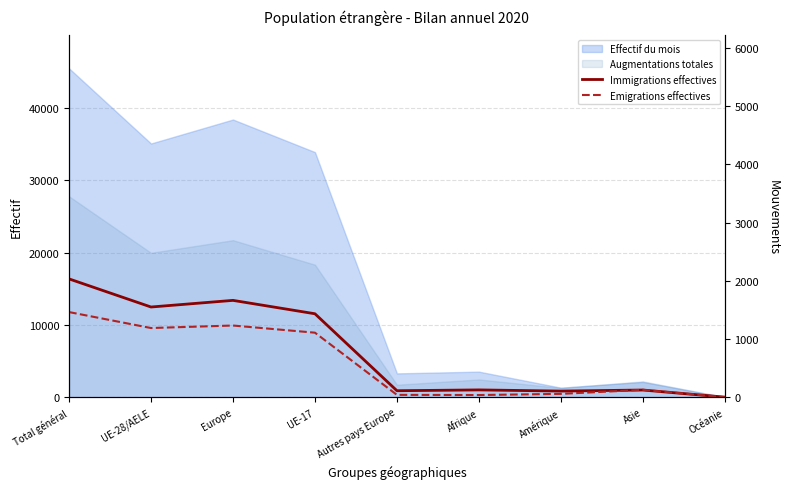

Does the chart have visible grid lines?

Yes